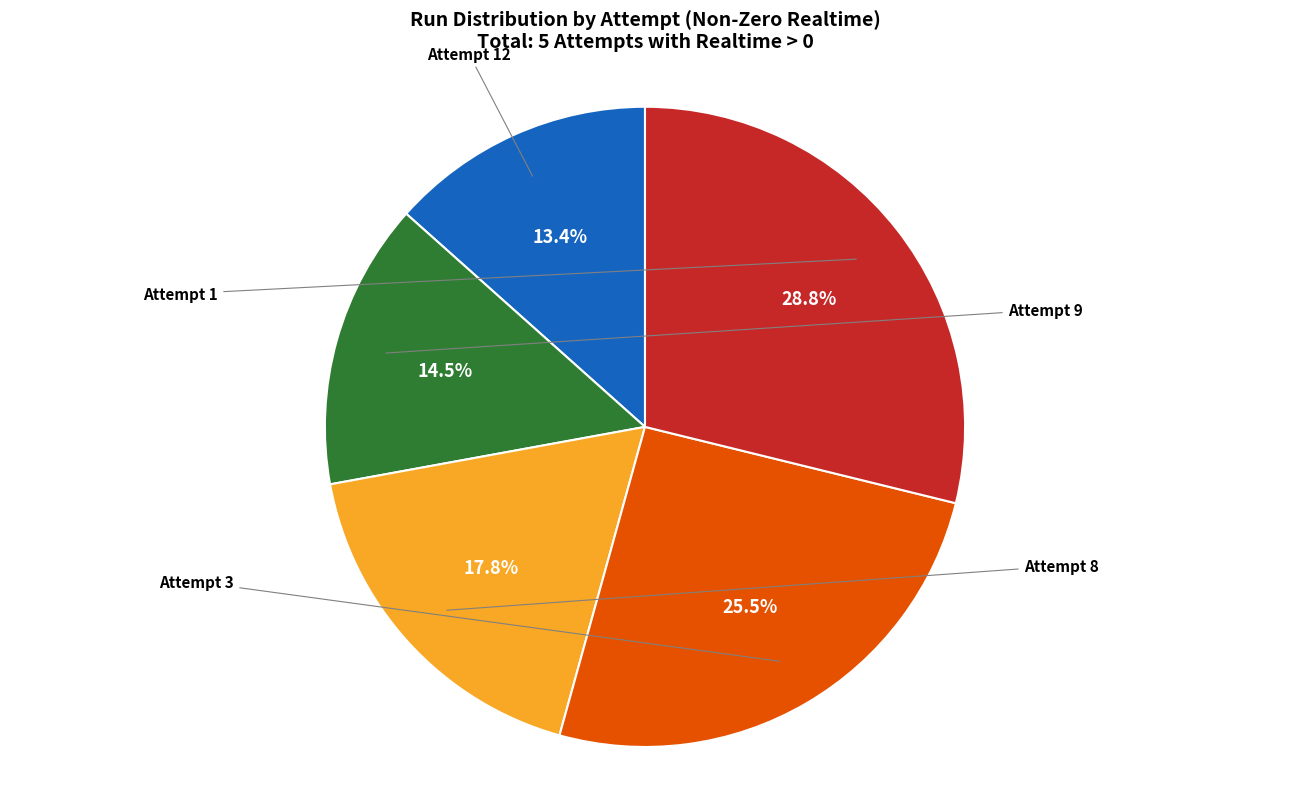

Is Attempt 9 the majority of the pie?

No